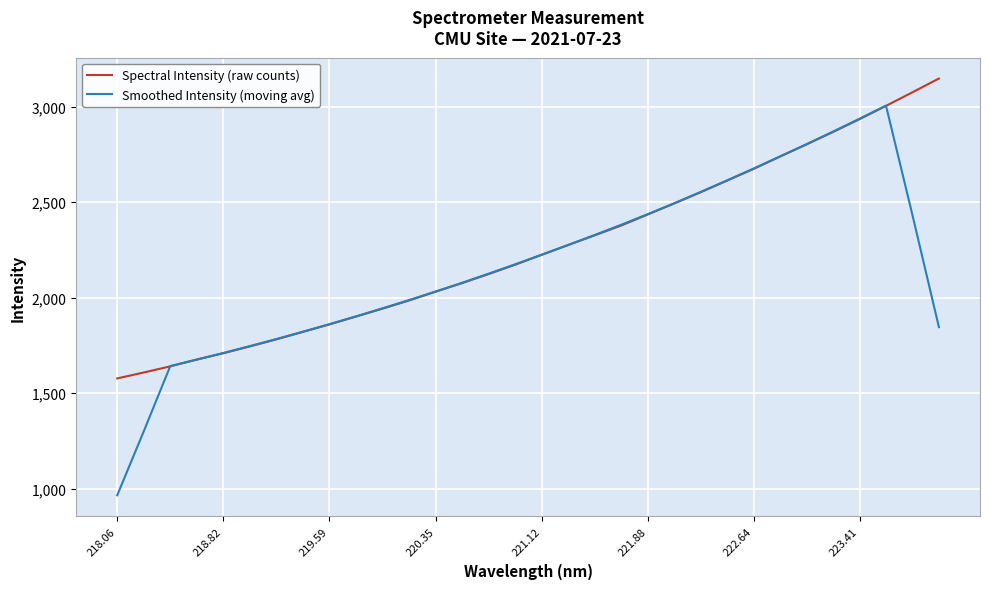

Which series has the widest spread of values?

Smoothed Intensity (moving avg)